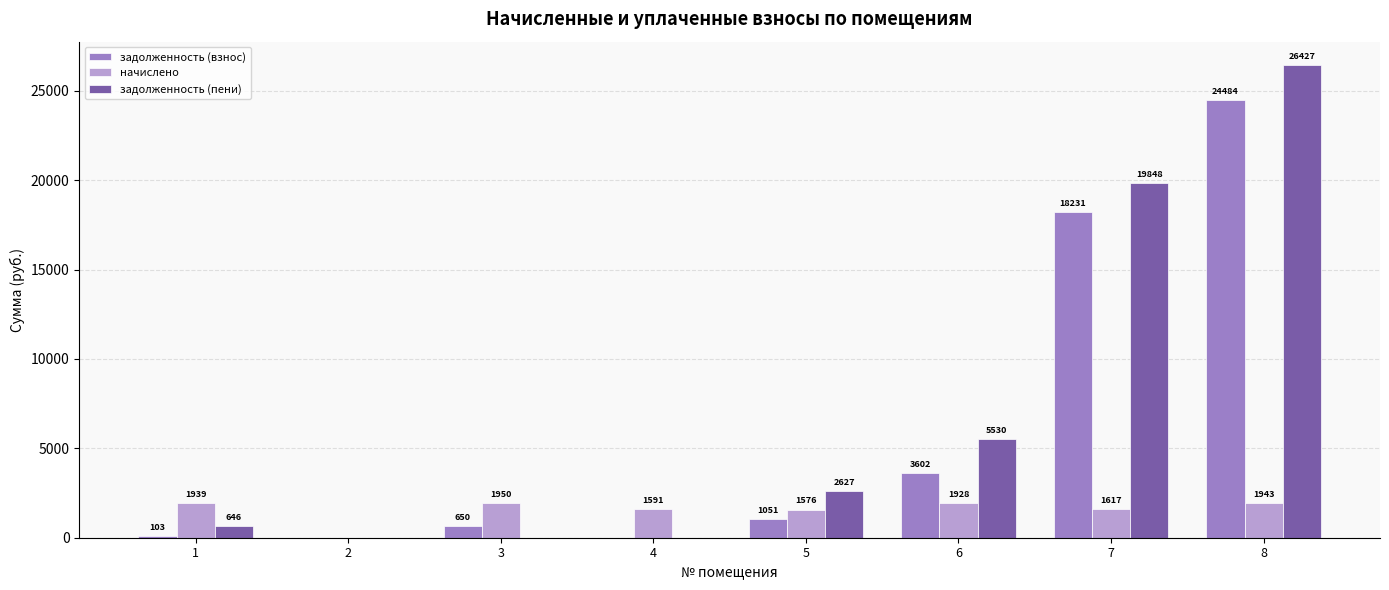

Is it true that начислено equals 1943.0 at 8?

True